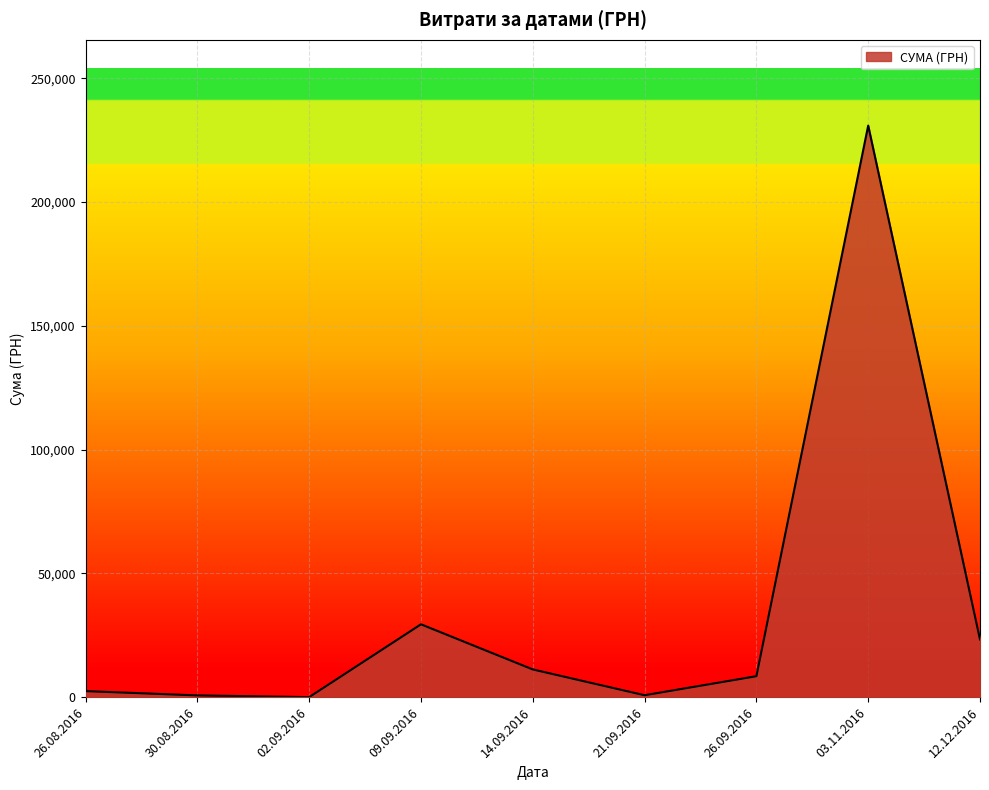

What is the greatest value displayed?

230842.2